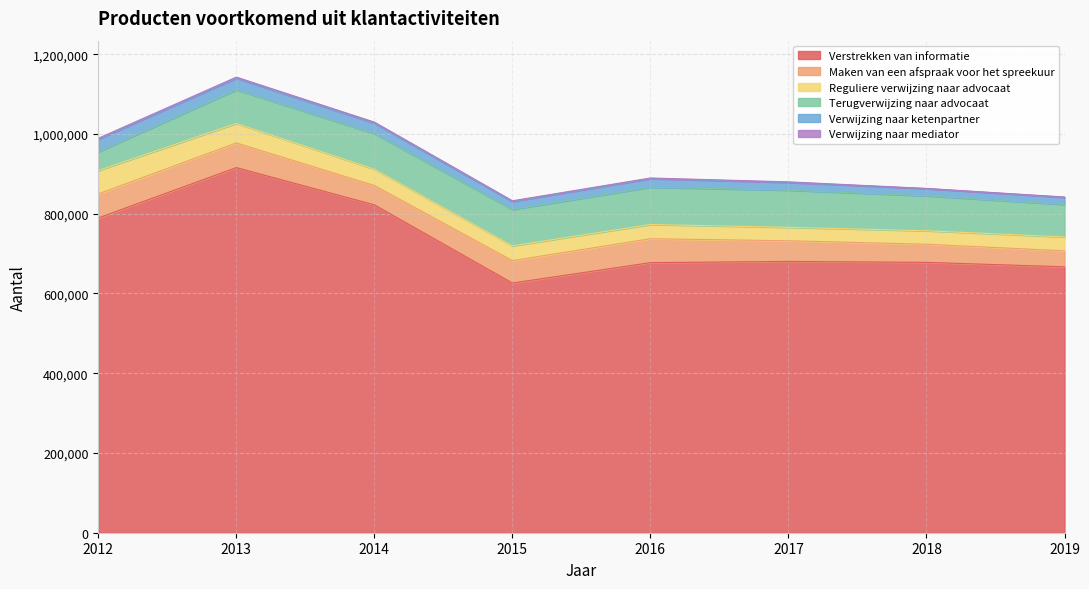

How many data points in Verstrekken van informatie are less than 680352?

4